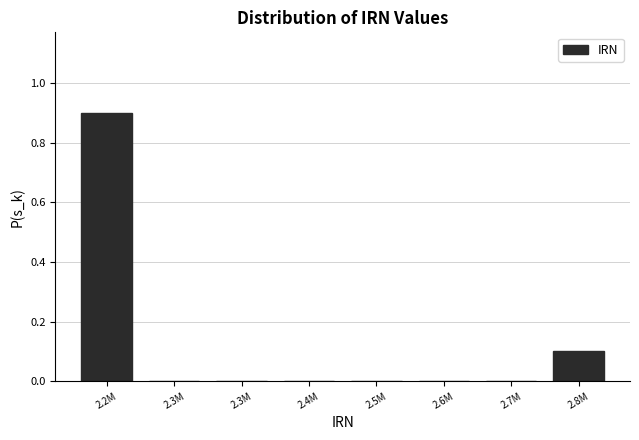

Count the number of categories in the chart.

8